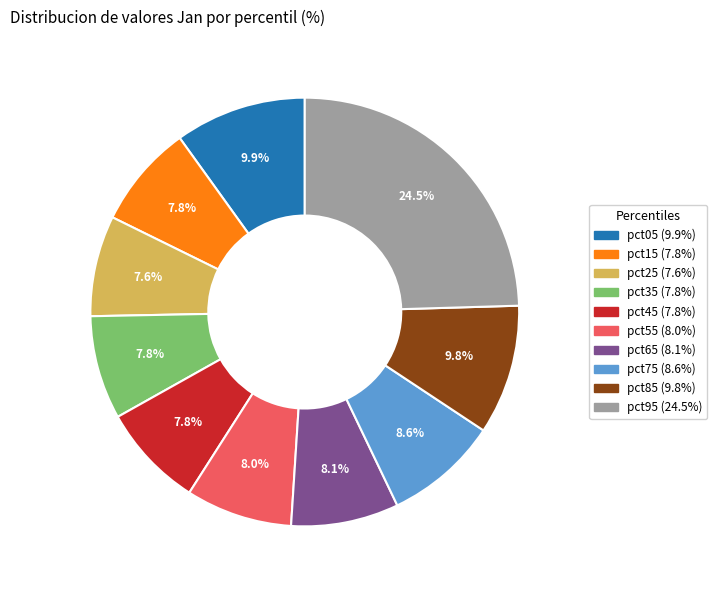

Count the number of slices in the pie.

10